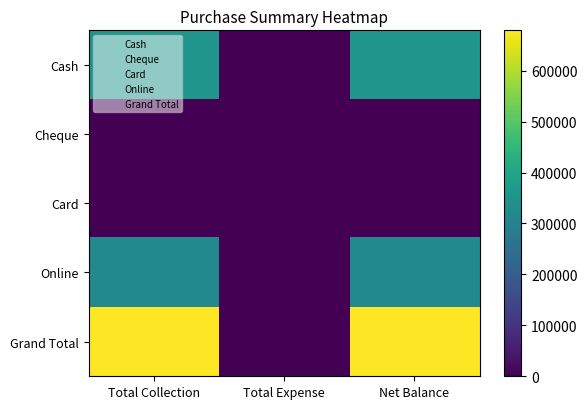

Rank the series by their maximum value, from lowest to highest.

Cheque, Card, Online, Cash, Grand Total